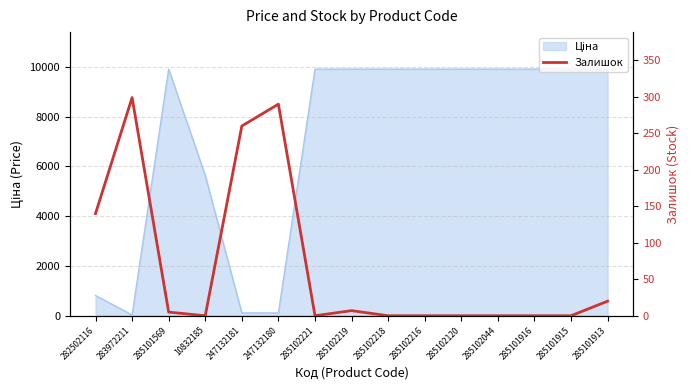

What is the label of the 7th point from the right?

285102218